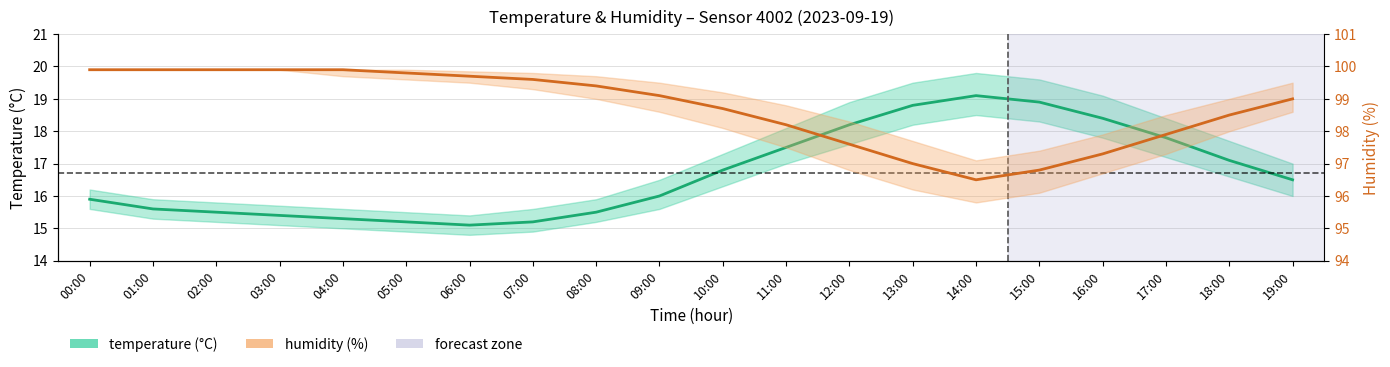

Reading left to right, list all the values displayed in this chart.

temperature: 15.9	15.6	15.5	15.4	15.3	15.2	15.1	15.2	15.5	16.0	16.8	17.5	18.2	18.8	19.1	18.9	18.4	17.8	17.1	16.5
humidity: 99.9	99.9	99.9	99.9	99.9	99.8	99.7	99.6	99.4	99.1	98.7	98.2	97.6	97.0	96.5	96.8	97.3	97.9	98.5	99.0